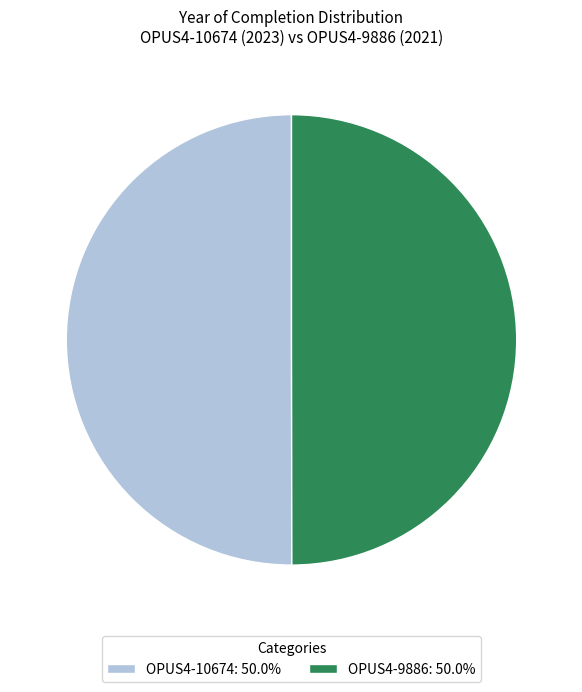

Approximately how many times larger is the value at OPUS4-10674: 50.0% compared to OPUS4-9886: 50.0%?

1.0